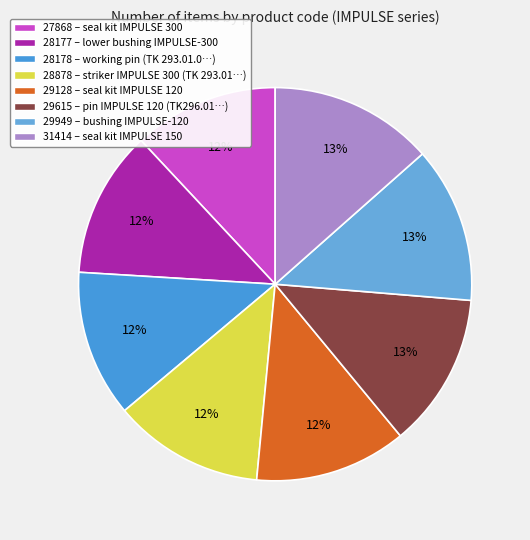

Count the number of slices in the pie.

8